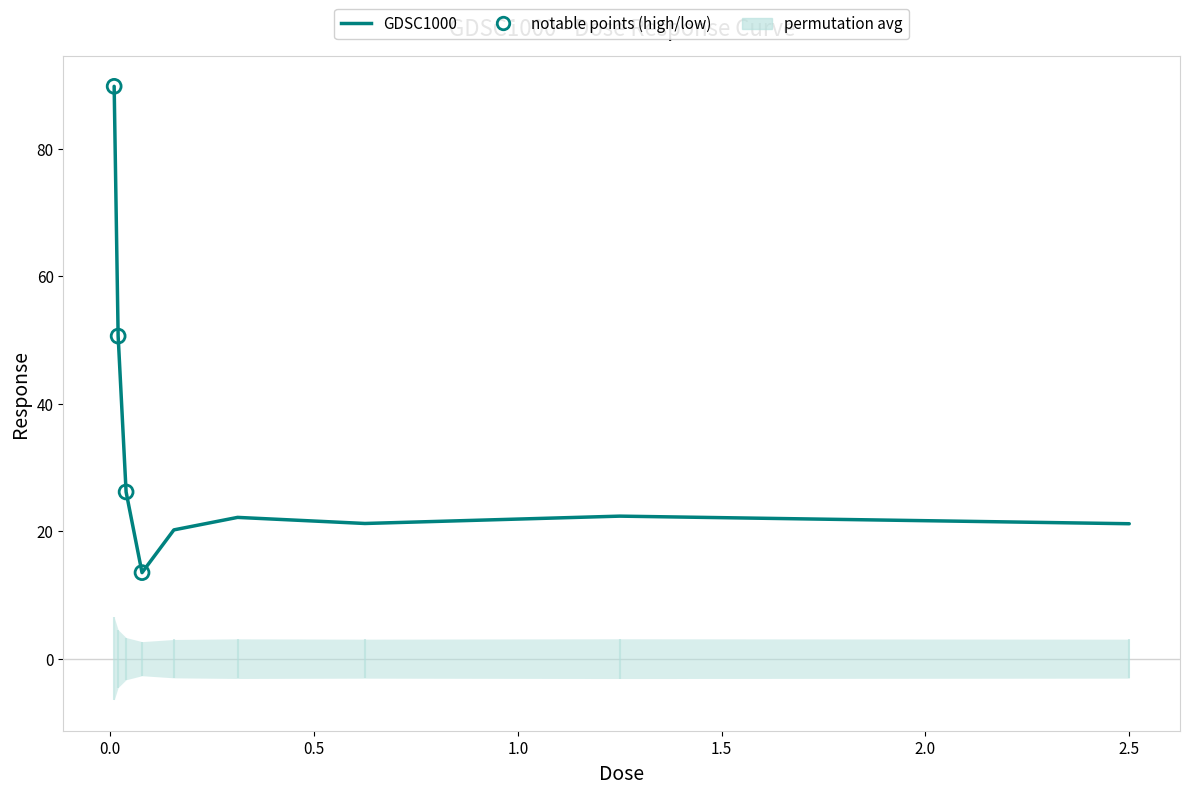

What is the change in value from 0.0195312 to 2.5?

-29.4